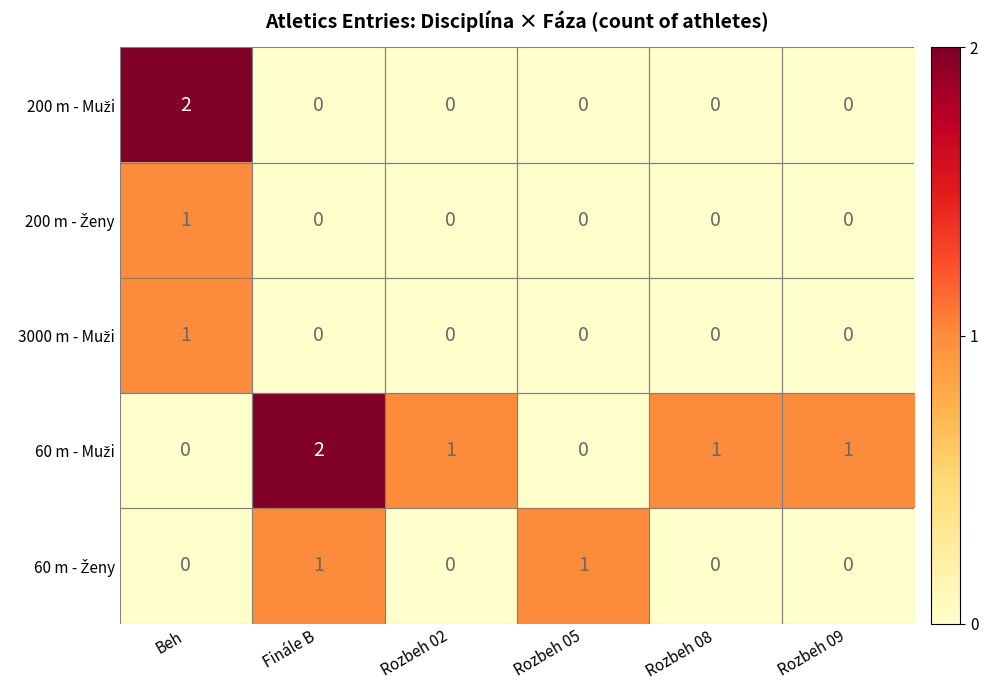

At which category is the sum across all series the highest?

Beh